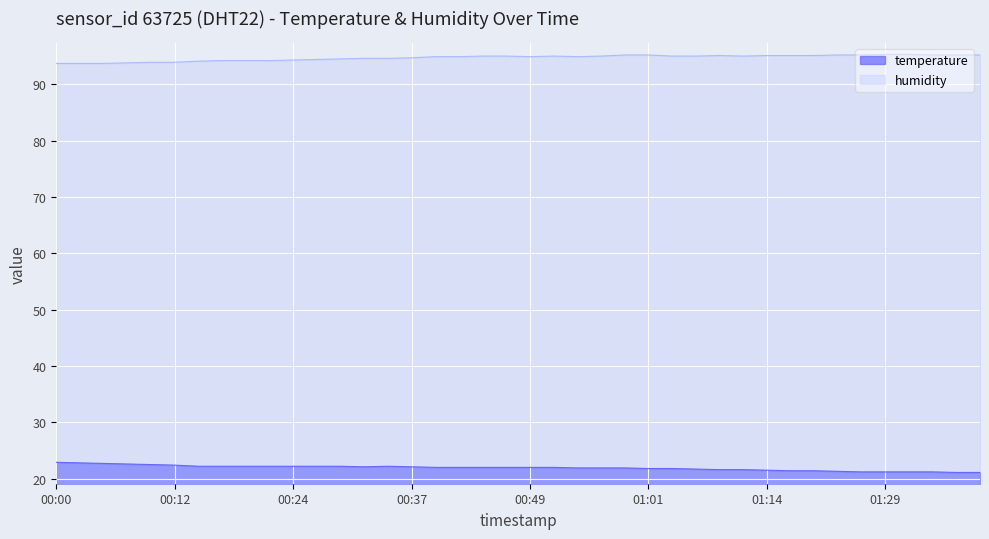

How many lines are shown in the chart?

2